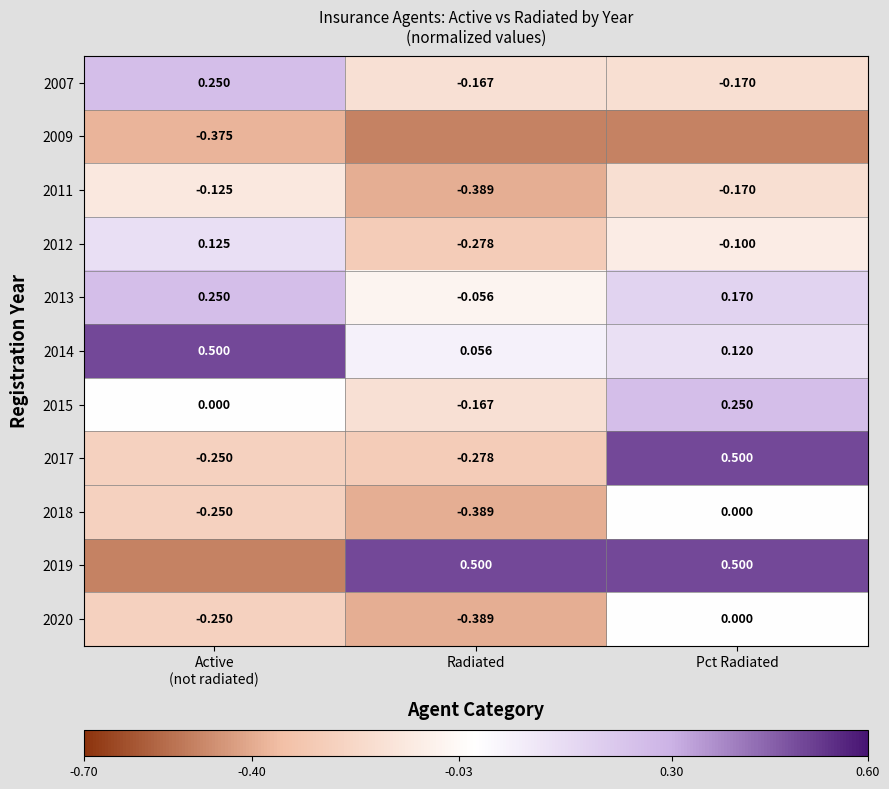

At which label does 2017 reach its minimum?

Radiated